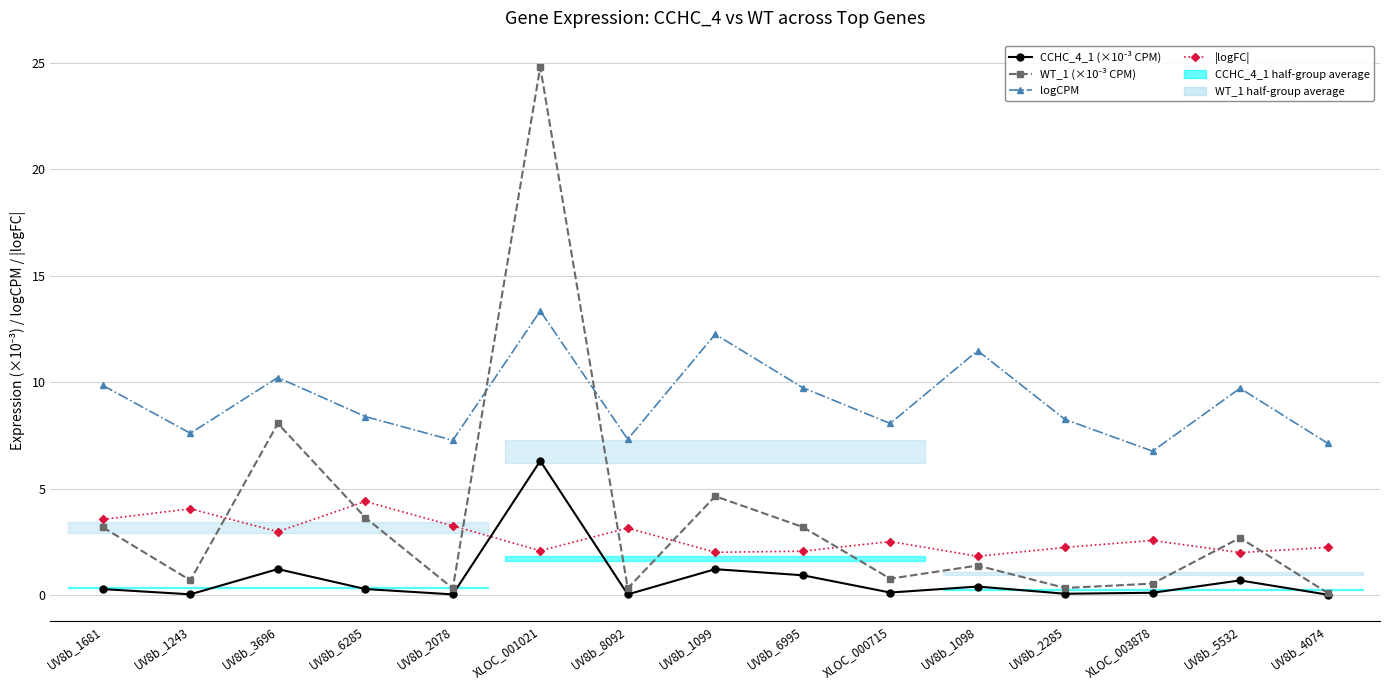

Which series has the widest spread of values?

WT_1 (×10⁻³ CPM)